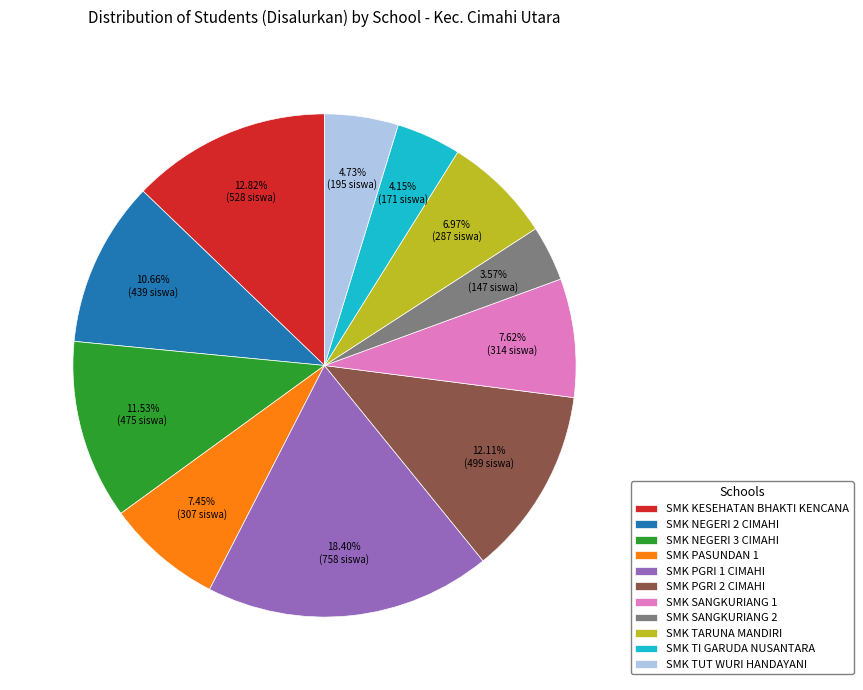

Is it true that SMK PASUNDAN 1 is 7% of the pie?

True